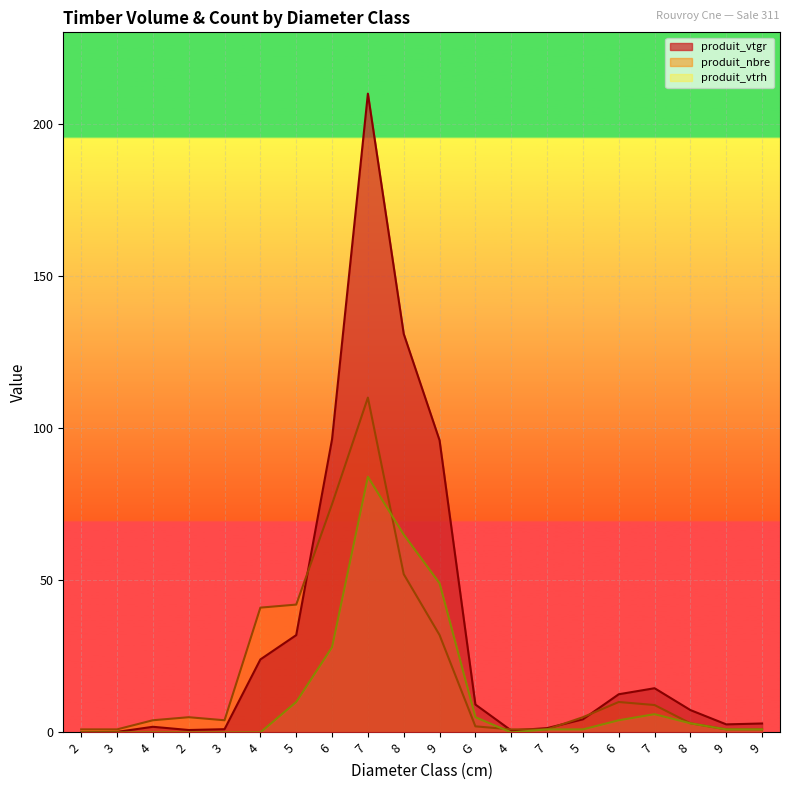

Where do produit_vtgr and produit_nbre first cross each other?

5 and 6